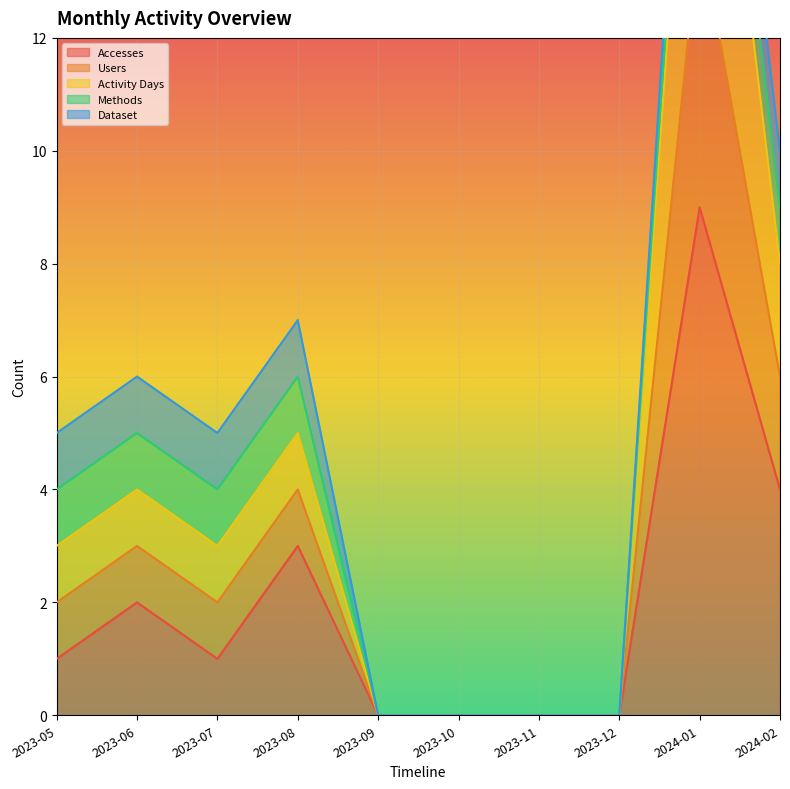

At which category does the chart reach its peak across all series?

2024-01